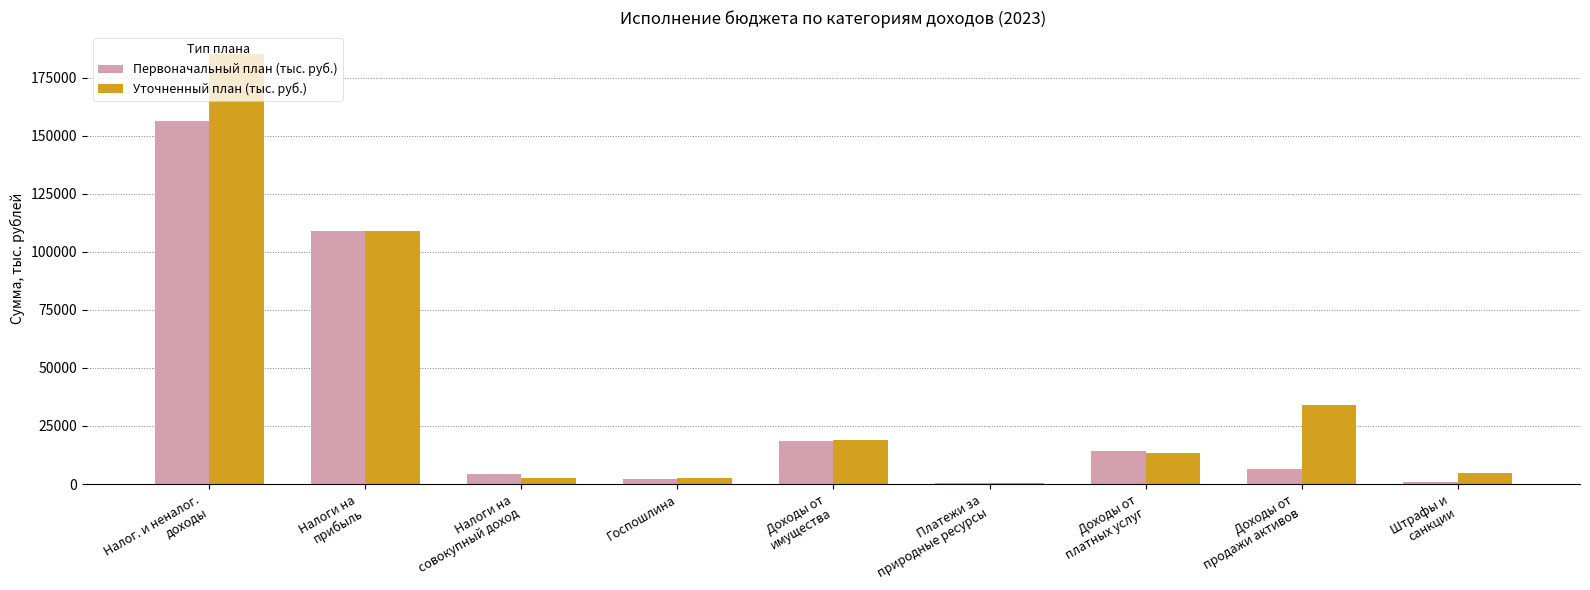

At which label is Первоначальный план (тыс. руб.) closest to 78415?

Налоги на
прибыль